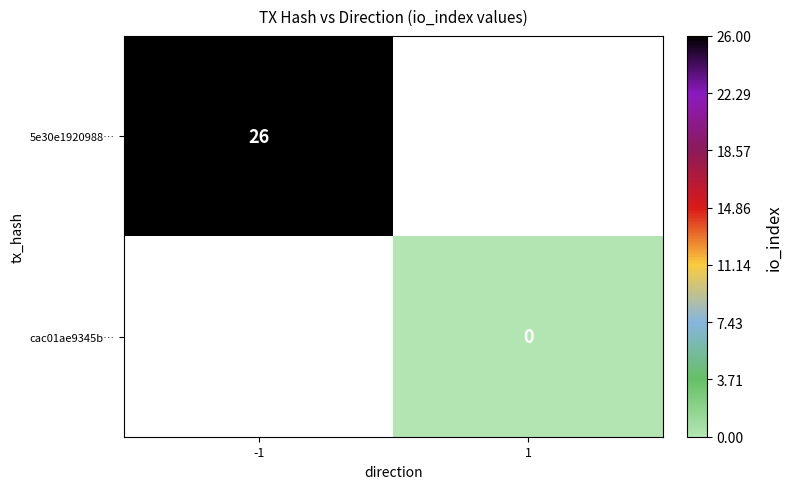

True or false: 5e30e1920988… has a value of 26 at -1.

True